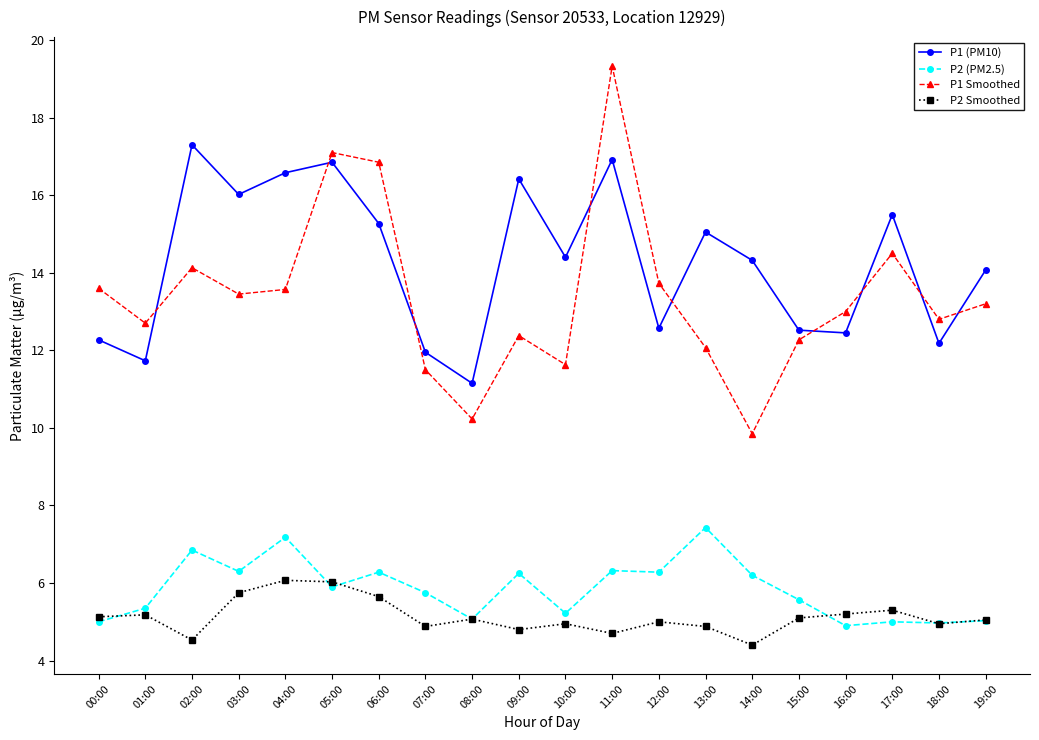

What is the label of the 20th point from the left?

19:00